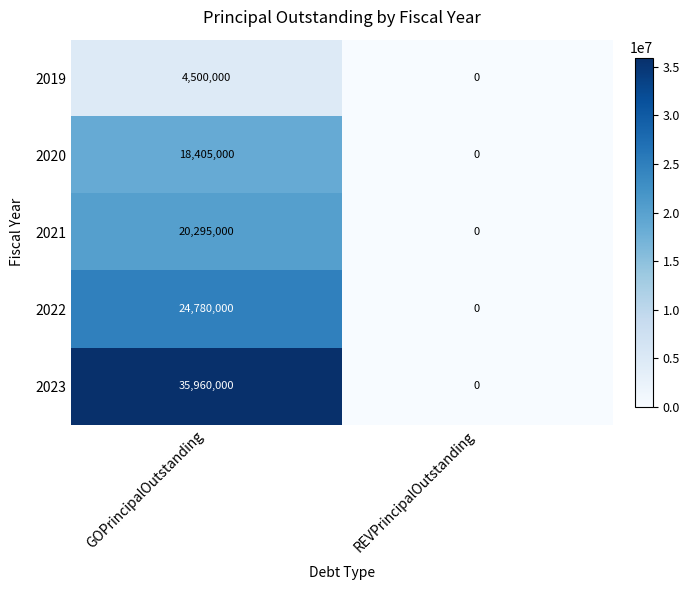

True or false: 2022 has a value of 0 at REVPrincipalOutstanding.

True